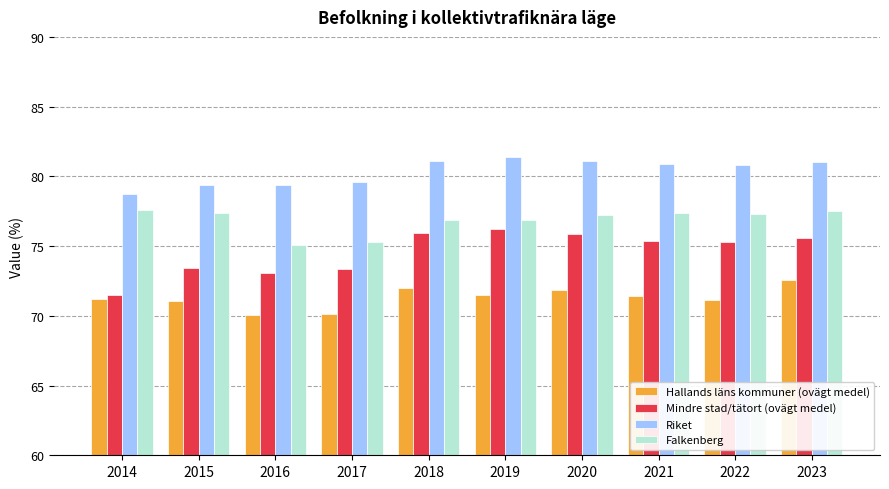

What is the value of the Mindre stad/tätort (ovägt medel) bar at the 3rd from the left?

73.1